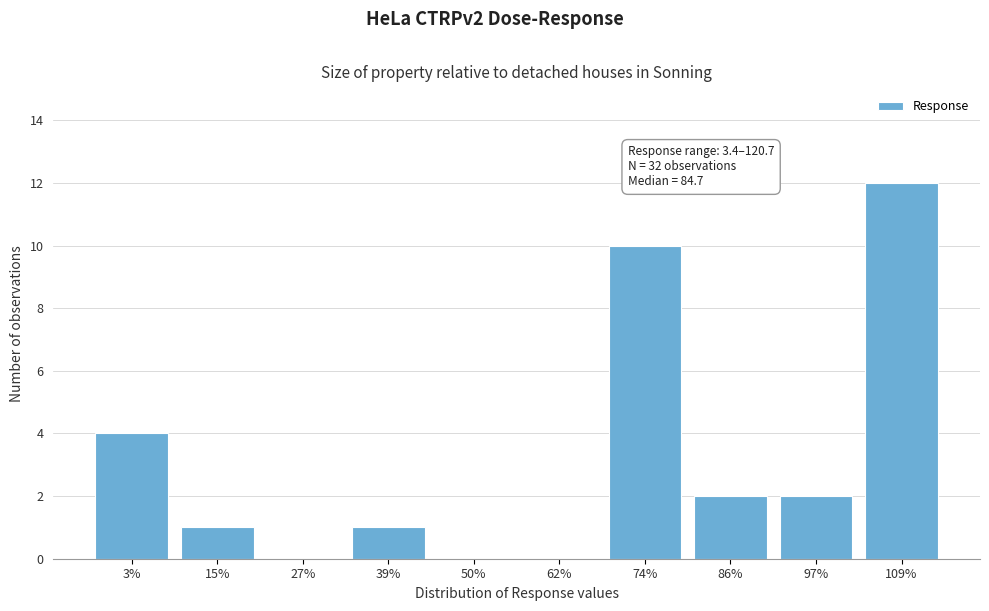

Reading left to right, extract all data points from this chart.

3%=4	15%=1	27%=0	39%=1	50%=0	62%=0	74%=10	86%=2	97%=2	109%=12